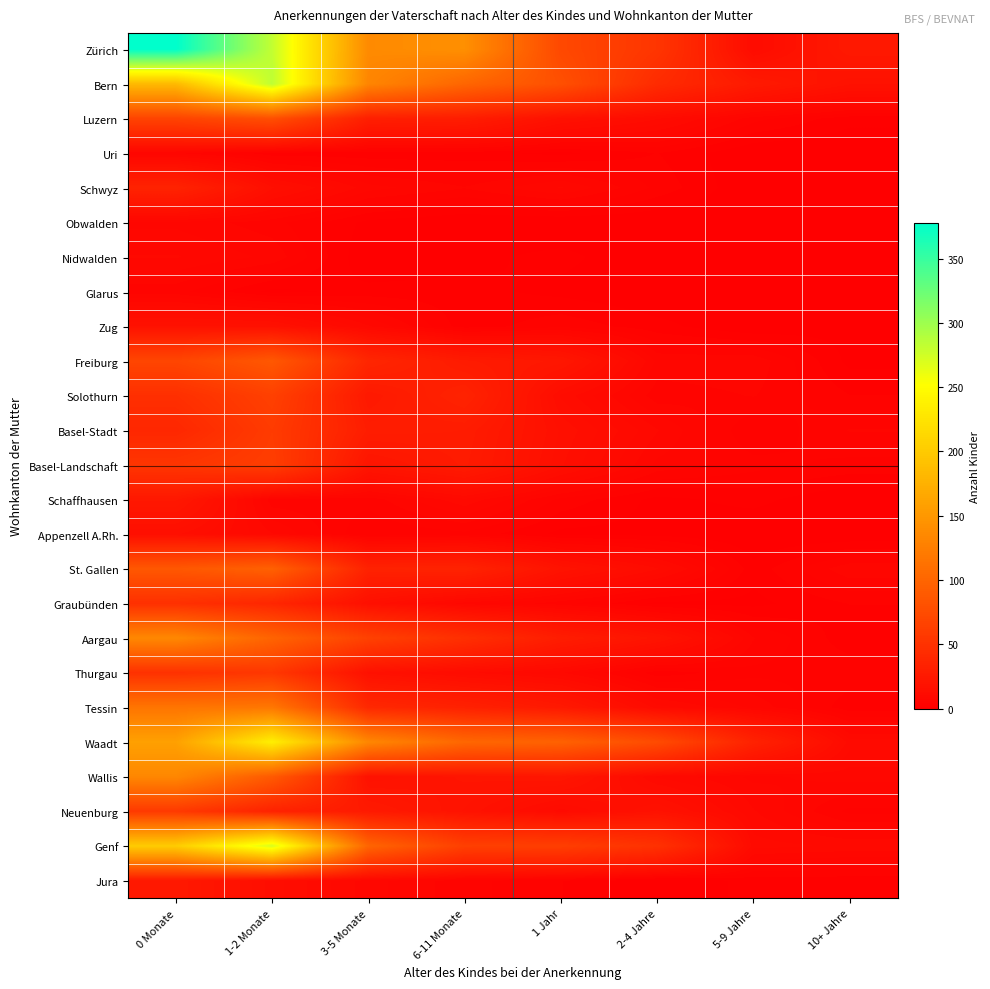

Rank the series at 3-5 Monate from lowest to highest value.

Nidwalden, Obwalden, Uri, Glarus, Appenzell A.Rh., Schaffhausen, Schwyz, Jura, Zug, Graubünden, Thurgau, Wallis, Basel-Landschaft, Solothurn, Neuenburg, Basel-Stadt, Luzern, St. Gallen, Freiburg, Tessin, Aargau, Genf, Bern, Waadt, Zürich